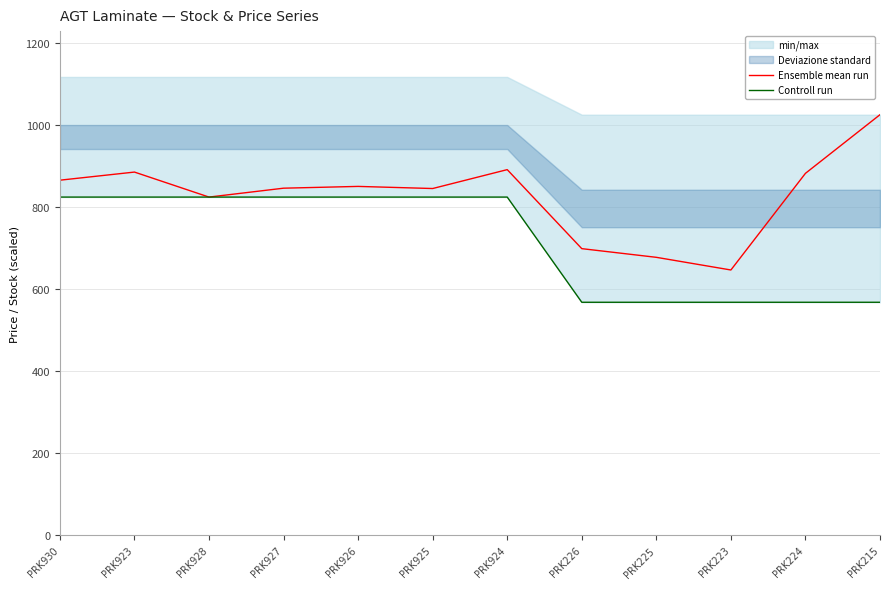

Which series has the largest total across all categories?

Ensemble mean run